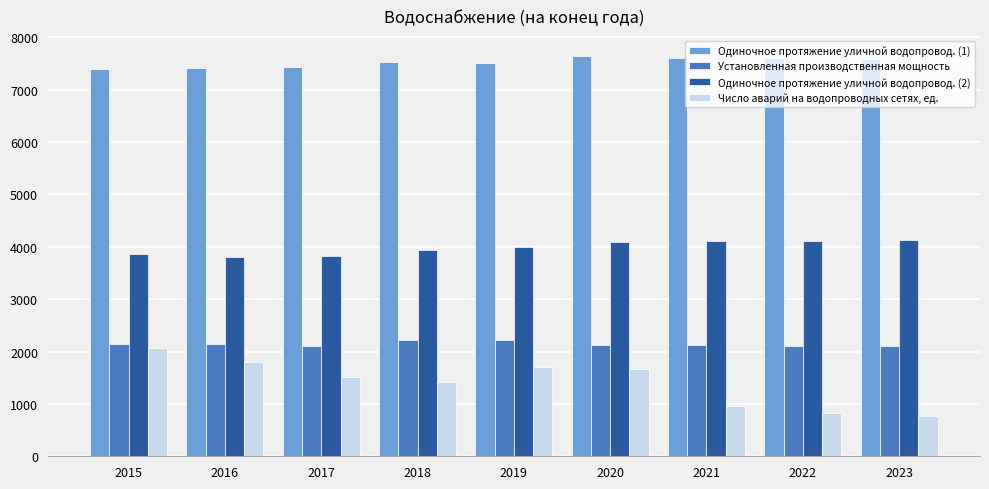

At which label is Число аварий на водопроводных сетях, ед. closest to 1414?

2018